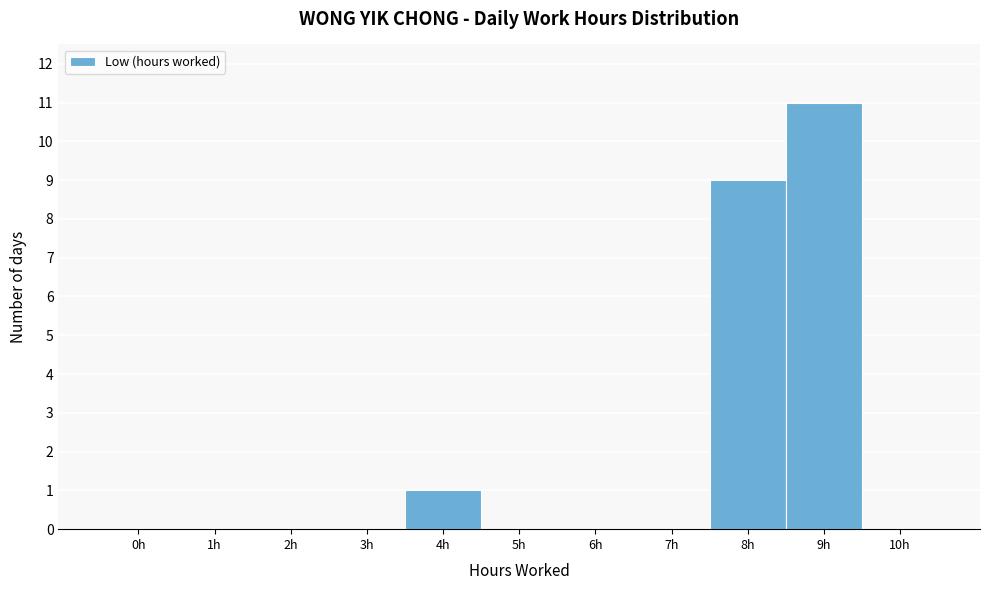

Reading right to left, transcribe all the data shown in this chart.

10h=0	9h=11	8h=9	7h=0	6h=0	5h=0	4h=1	3h=0	2h=0	1h=0	0h=0